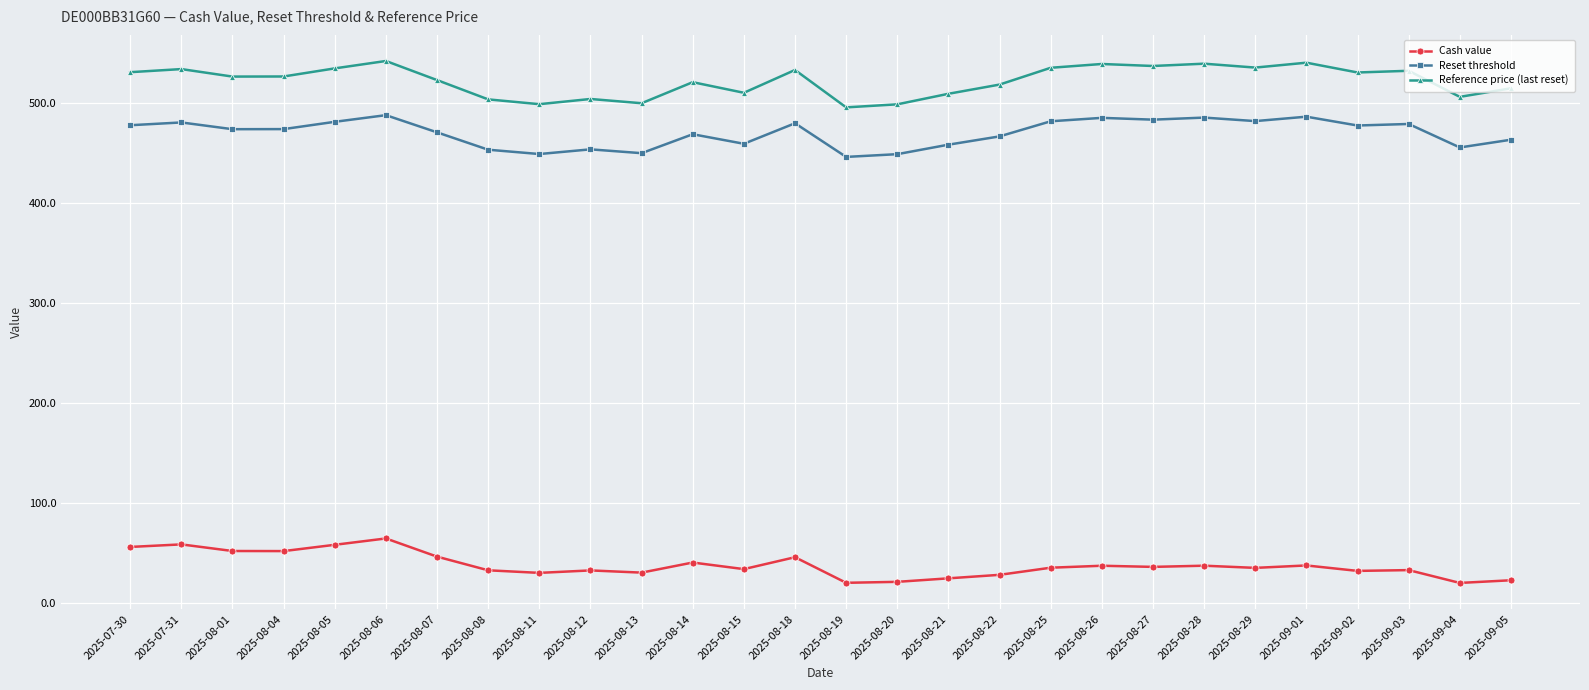

What is the difference between the highest and lowest values at 2025-08-11?

468.8